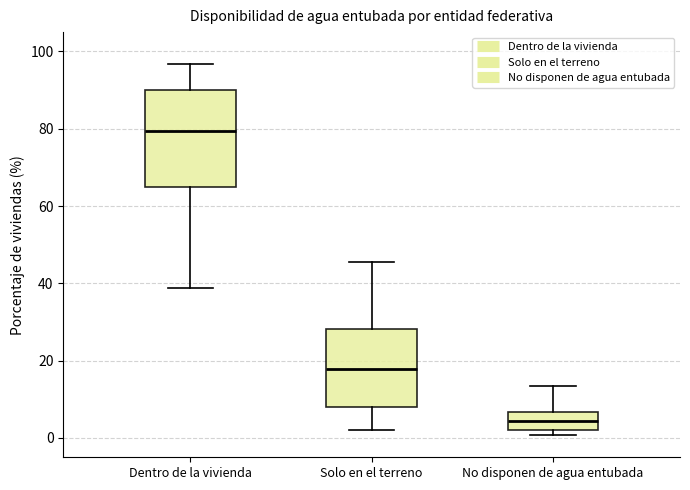

Comparing the boxes themselves (not the whiskers), which one is the tallest?

Dentro de la vivienda